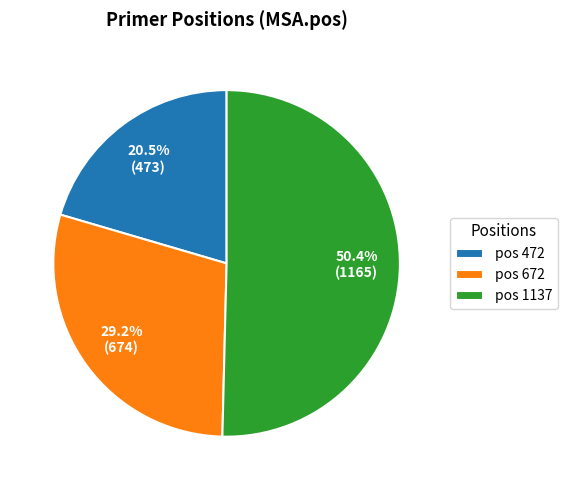

Which has a higher value, pos 1137 or pos 672?

pos 1137